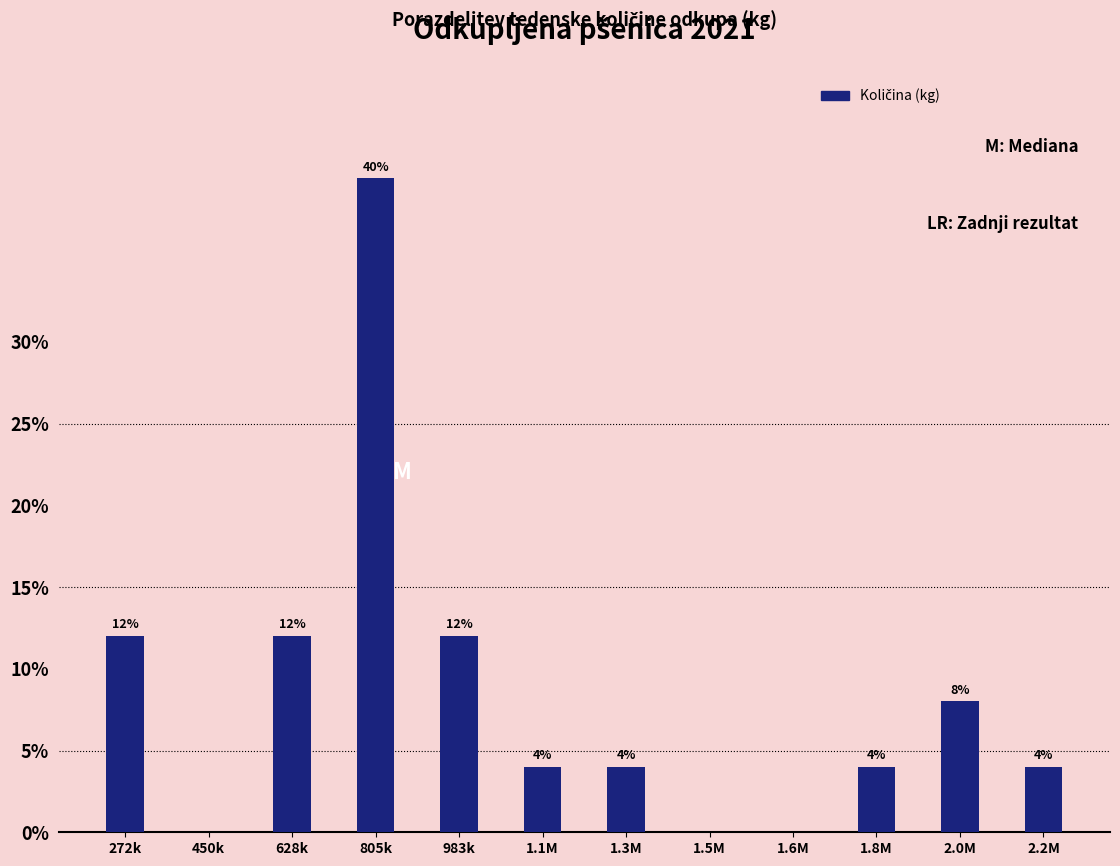

Reading left to right, extract all data points from this chart.

272k=12	450k=0	628k=12	805k=40	983k=12	1.1M=4	1.3M=4	1.5M=0	1.6M=0	1.8M=4	2.0M=8	2.2M=4